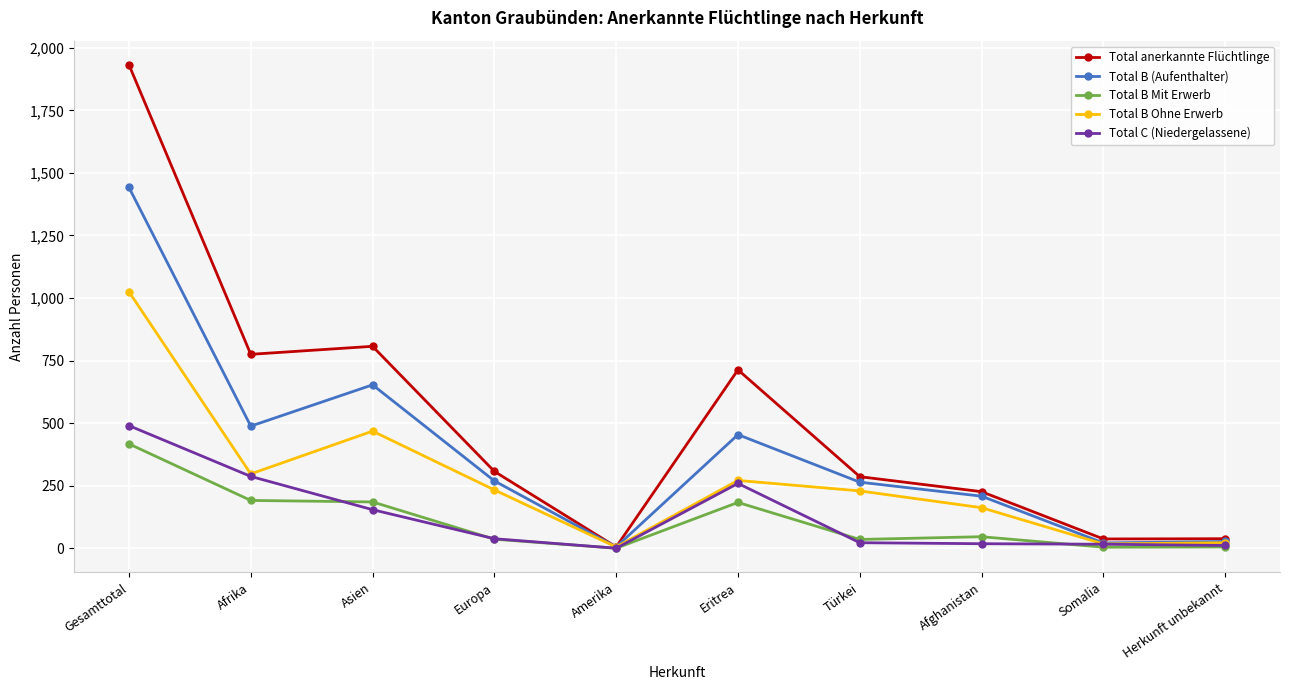

True or false: Total B (Aufenthalter) has more than 0 points higher than both neighbors.

True